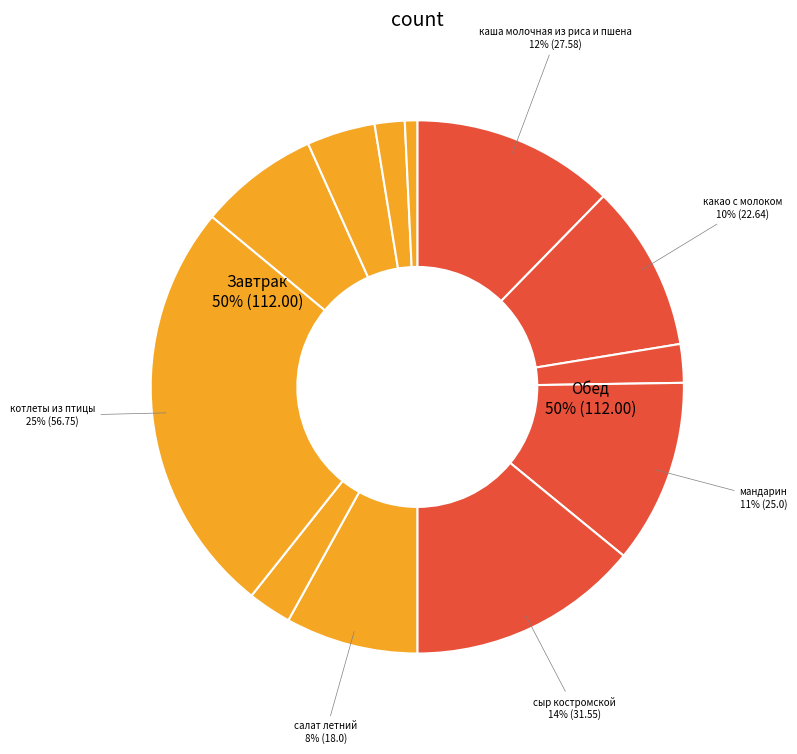

To the nearest percent, what portion does капуста тушеная represent?

7%